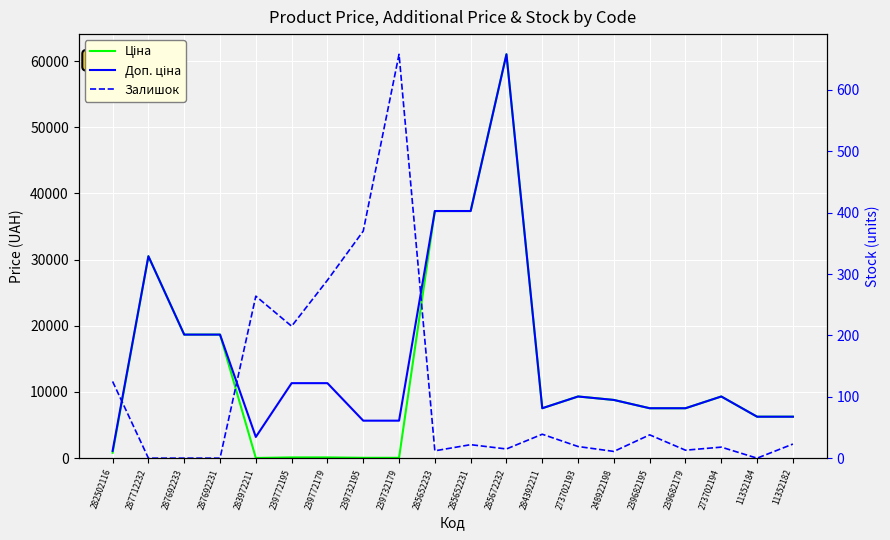

Which has a higher value, 287692231 or 273702193?

287692231